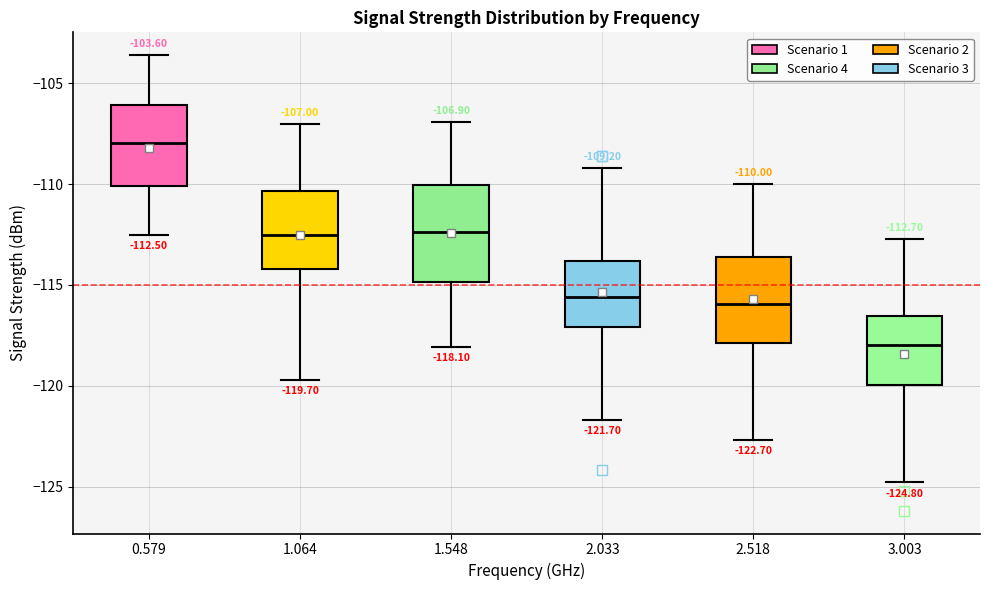

Which box has the highest median line?

0.579